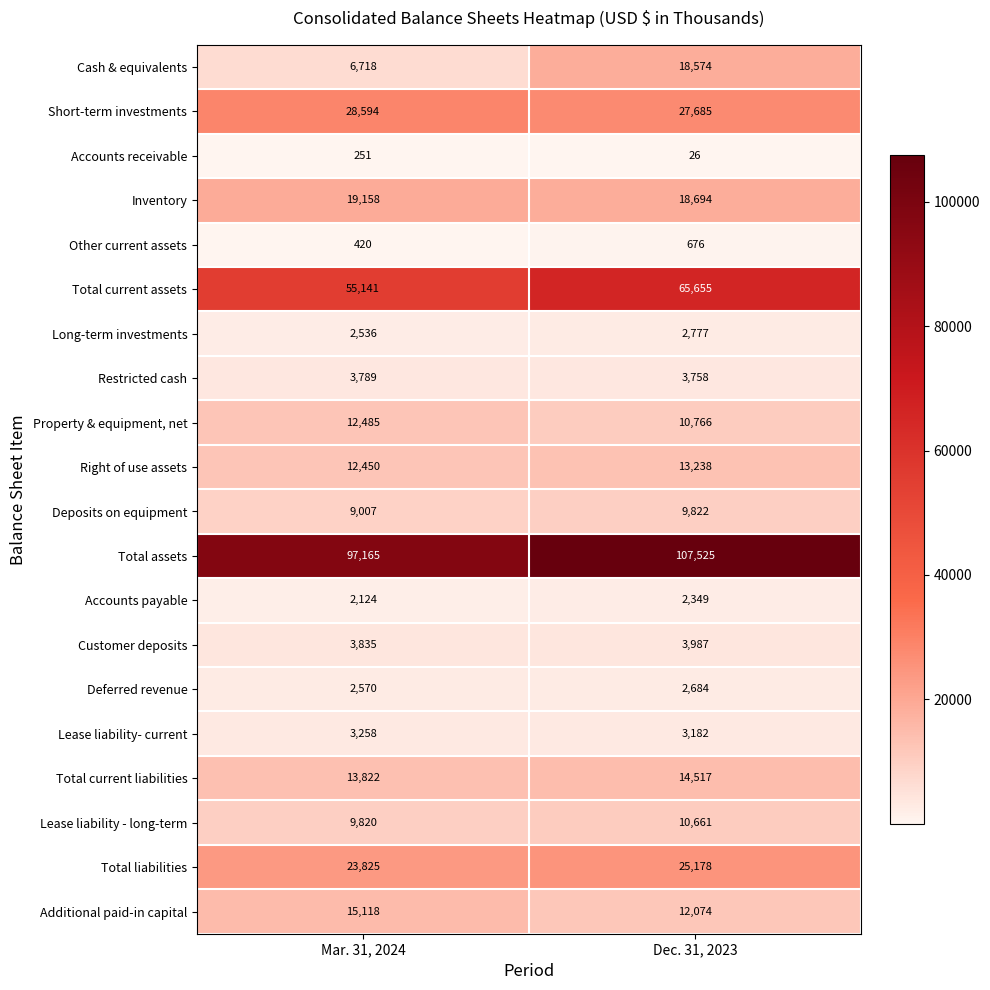

At which category is the sum across all series the highest?

Dec. 31, 2023